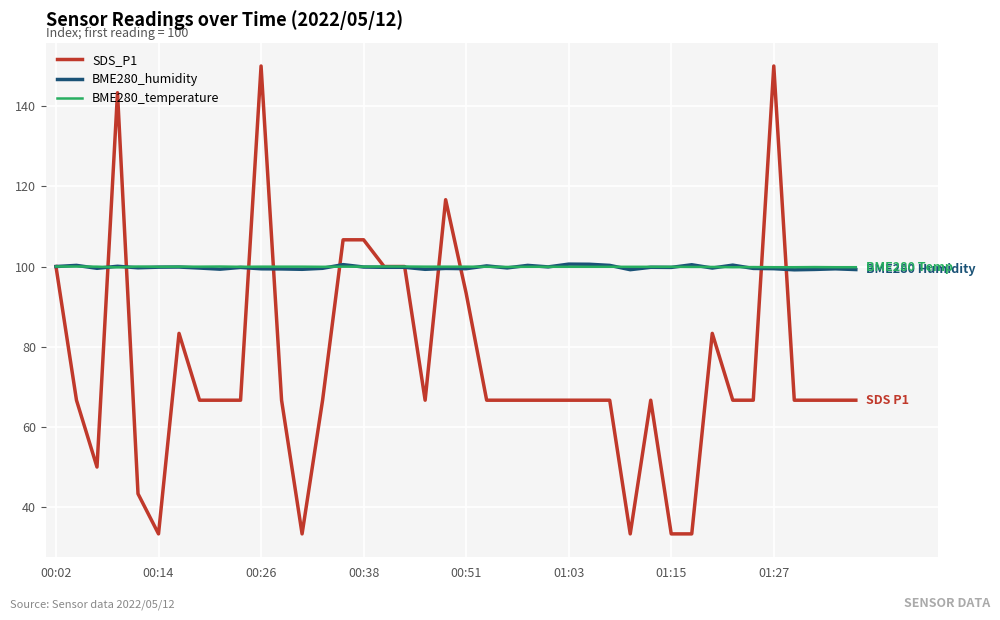

Which series has the widest spread of values?

SDS_P1